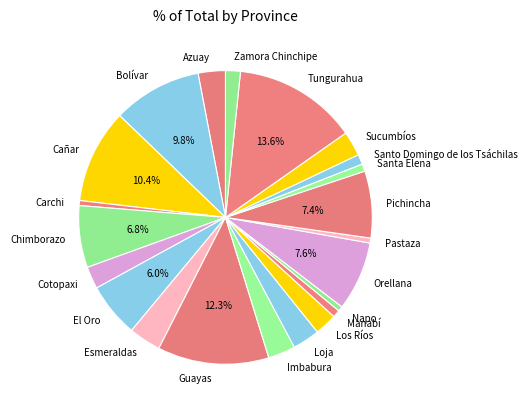

Which category has the biggest portion of the pie?

Tungurahua